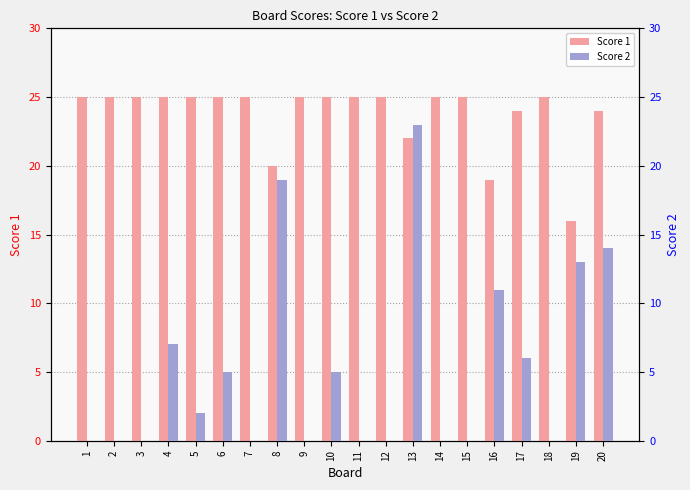

What is the difference between the highest and lowest values at 5?

23